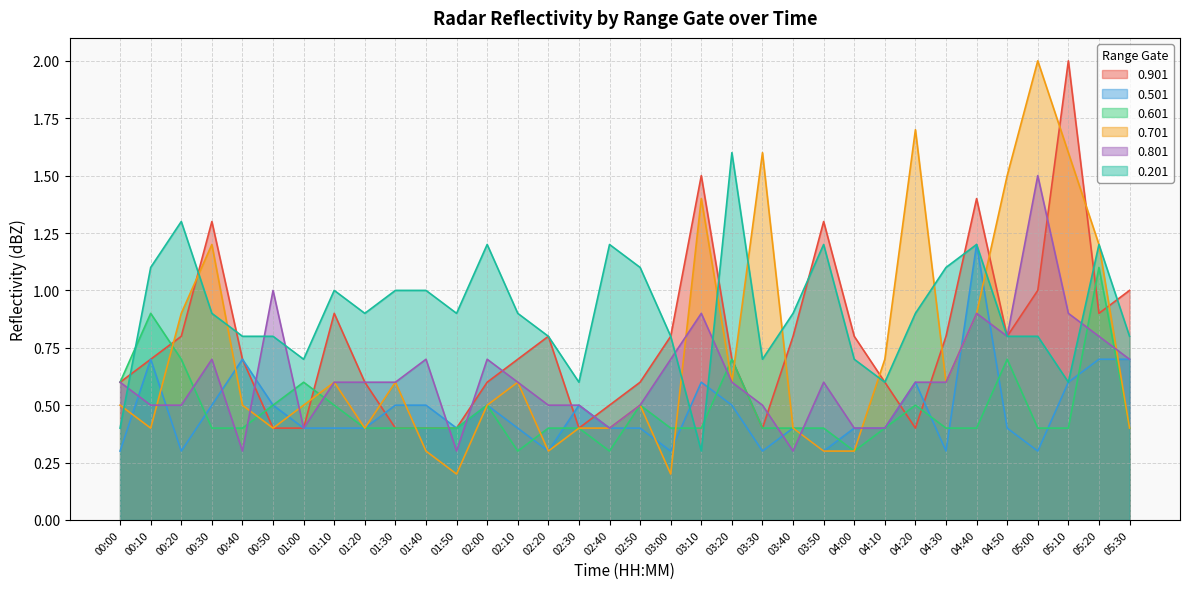

What is the spread (max minus min) of values at 04:20?

1.3